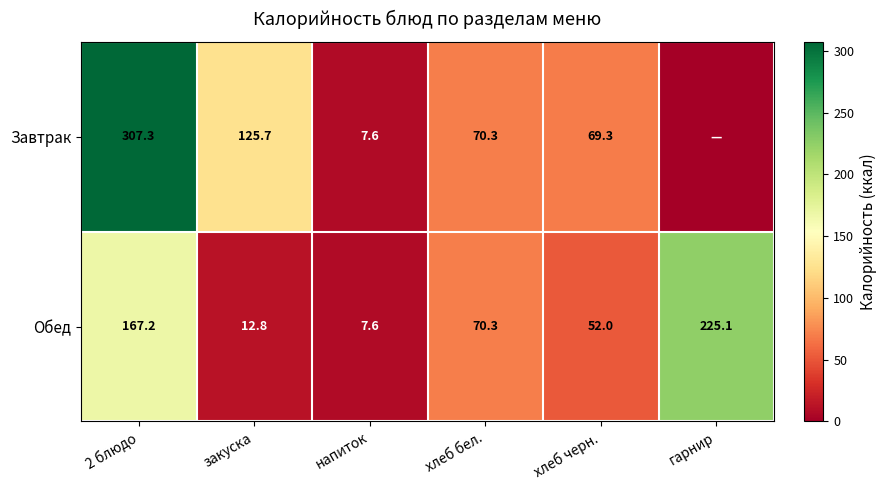

True or false: Обед has a value of 10.2 at напиток.

False